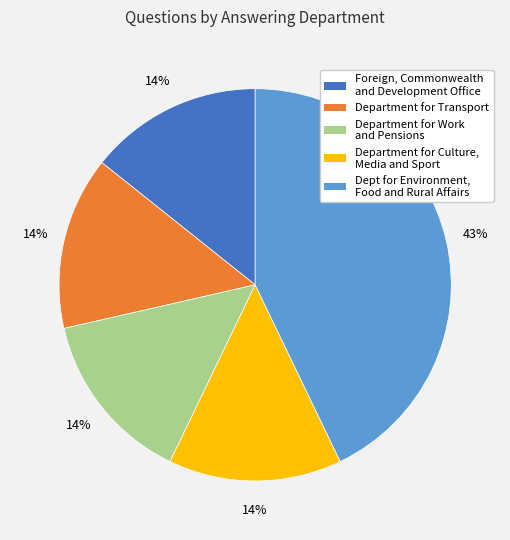

Does any single category account for the majority?

No